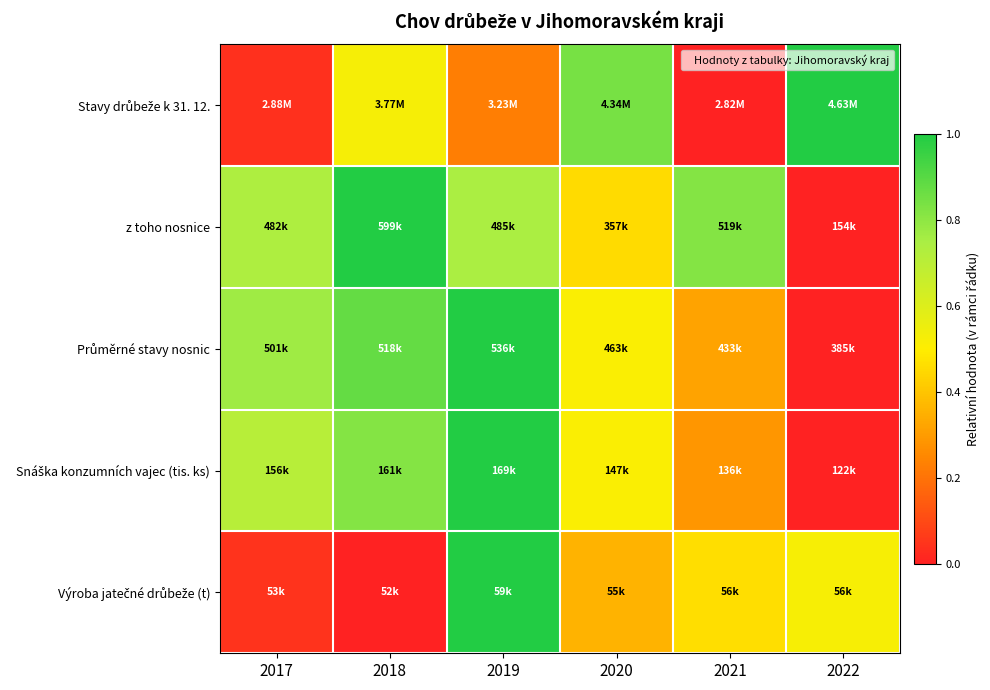

Which category has the lowest value across all series?

2021